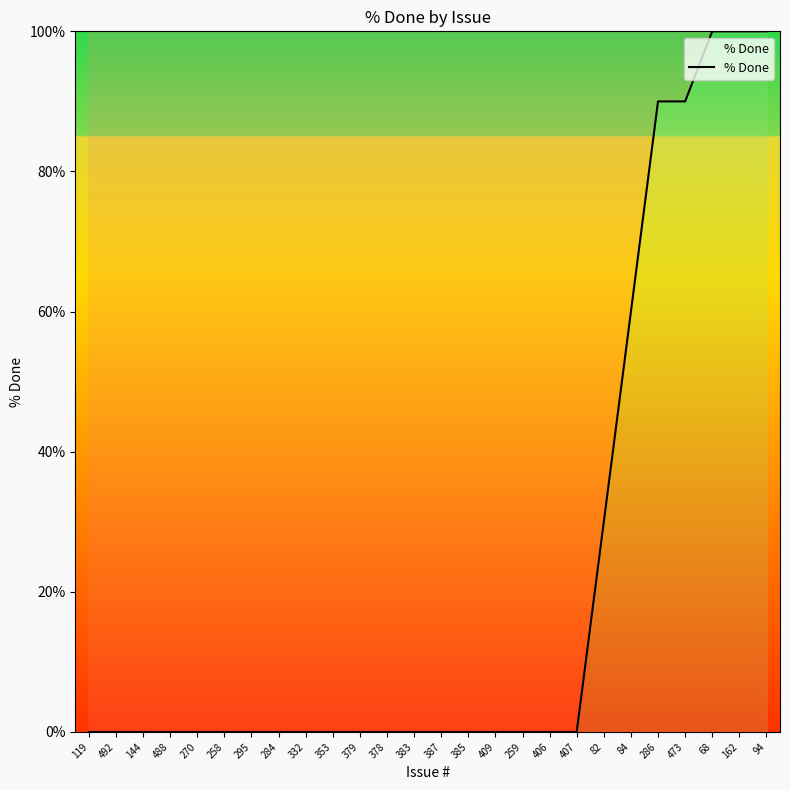

How many series are shown in this chart?

1